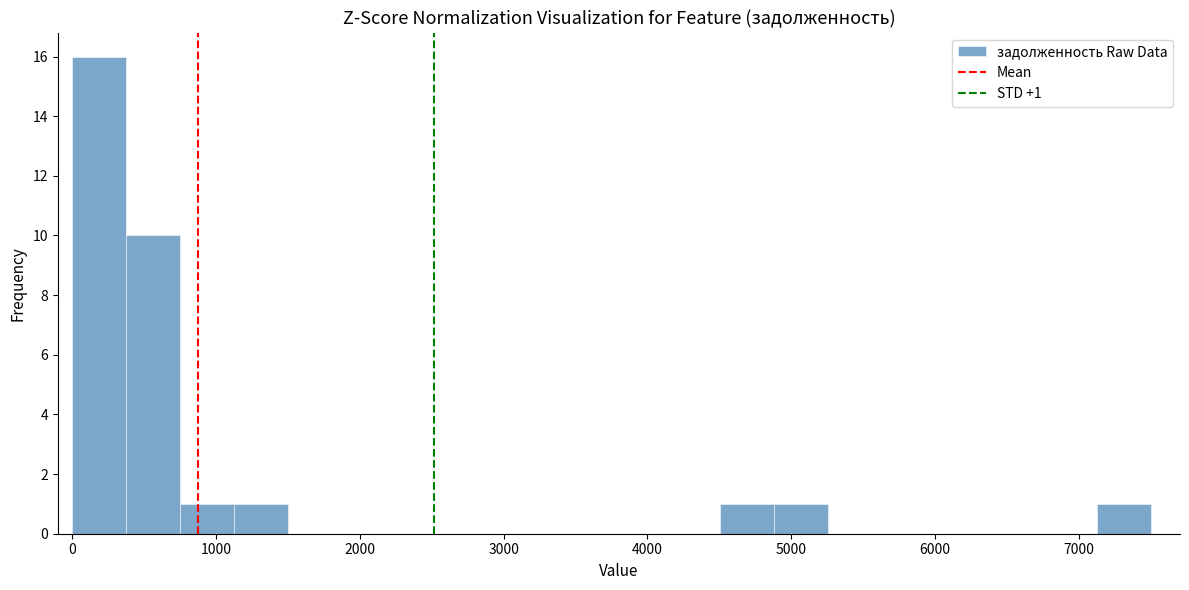

Around what value on the x-axis is the tallest bar? Give the approximate position of its centre, as read against the axis.

200